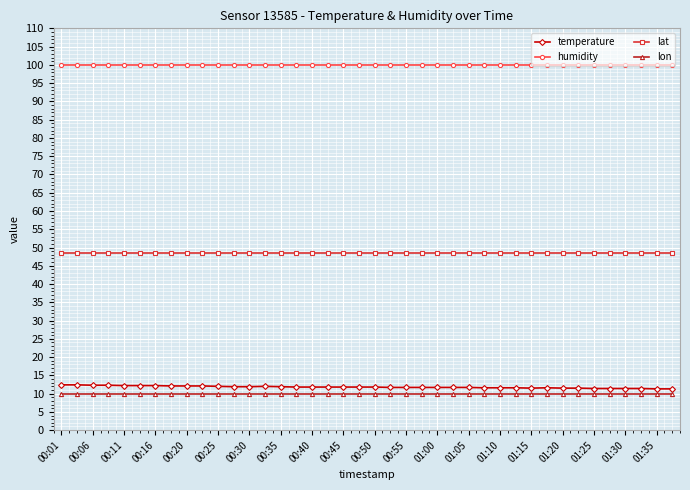

True or false: lat and lon intersect in this chart.

False